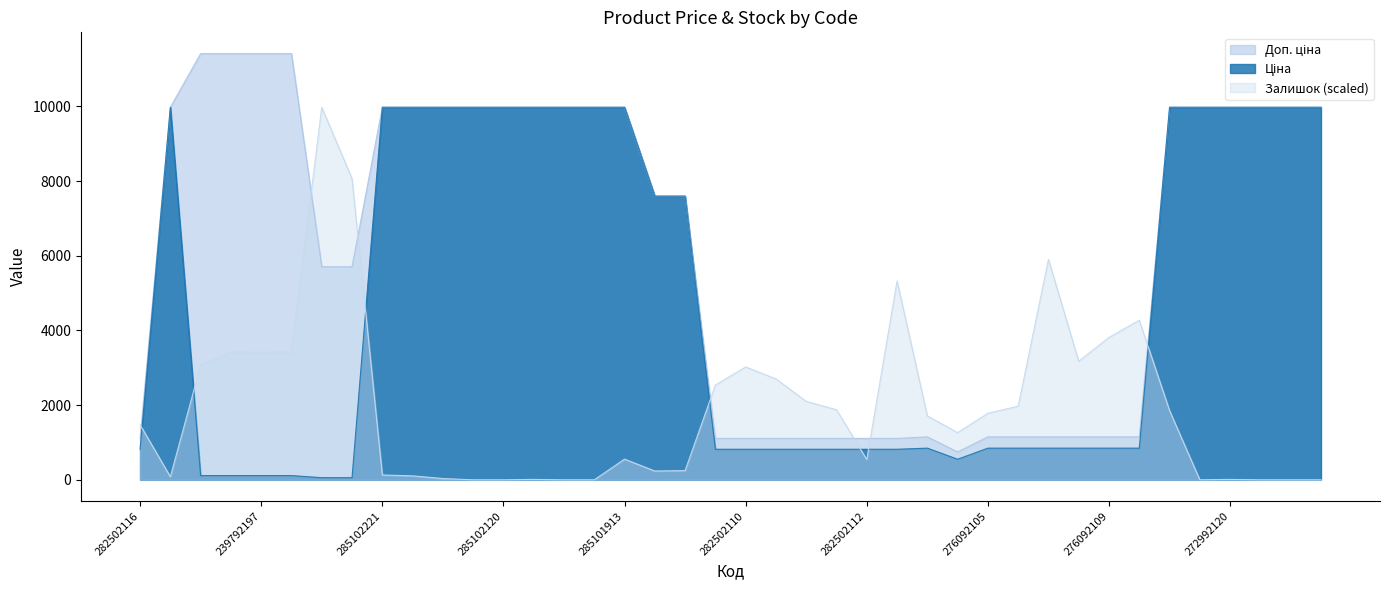

What is the label of the 25th point from the left?

282502112